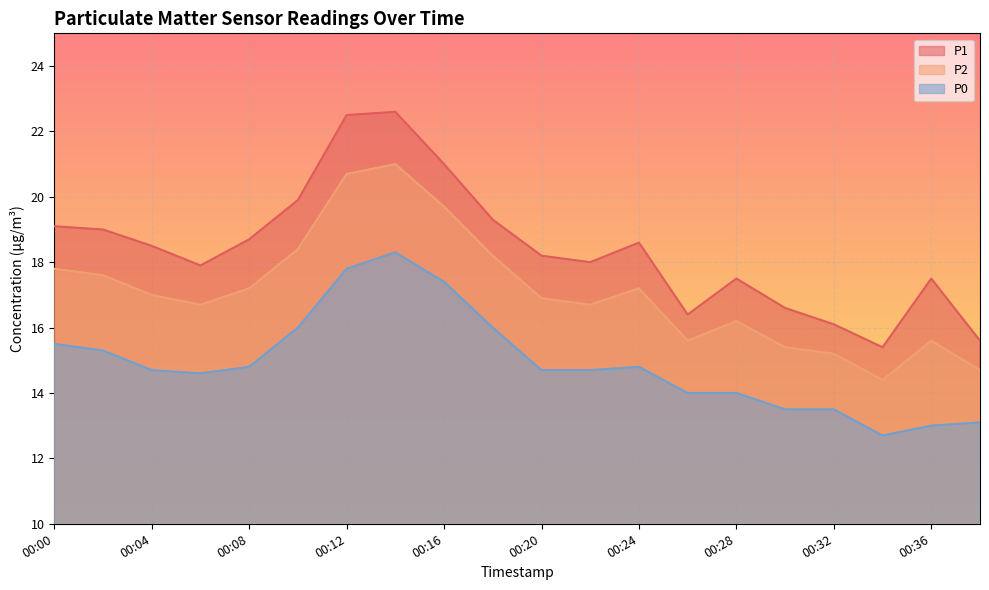

Reading left to right, transcribe all the data shown in this chart.

P1: 19.1	19.0	18.5	17.9	18.7	19.9	22.5	22.6	21.0	19.3	18.2	18.0	18.6	16.4	17.5	16.6	16.1	15.4	17.5	15.6
P2: 17.8	17.6	17.0	16.7	17.2	18.4	20.7	21.0	19.7	18.2	16.9	16.7	17.2	15.6	16.2	15.4	15.2	14.4	15.6	14.7
P0: 15.5	15.3	14.7	14.6	14.8	16.0	17.8	18.3	17.4	16.0	14.7	14.7	14.8	14.0	14.0	13.5	13.5	12.7	13.0	13.1